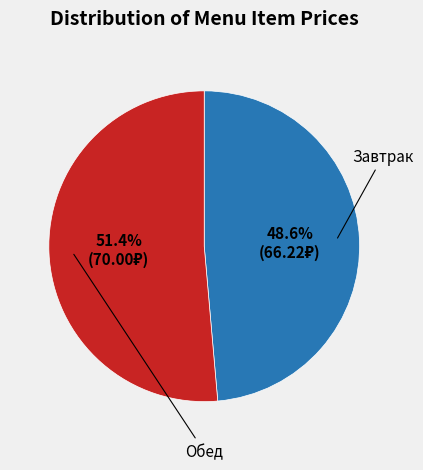

How many slices are in this pie chart?

2